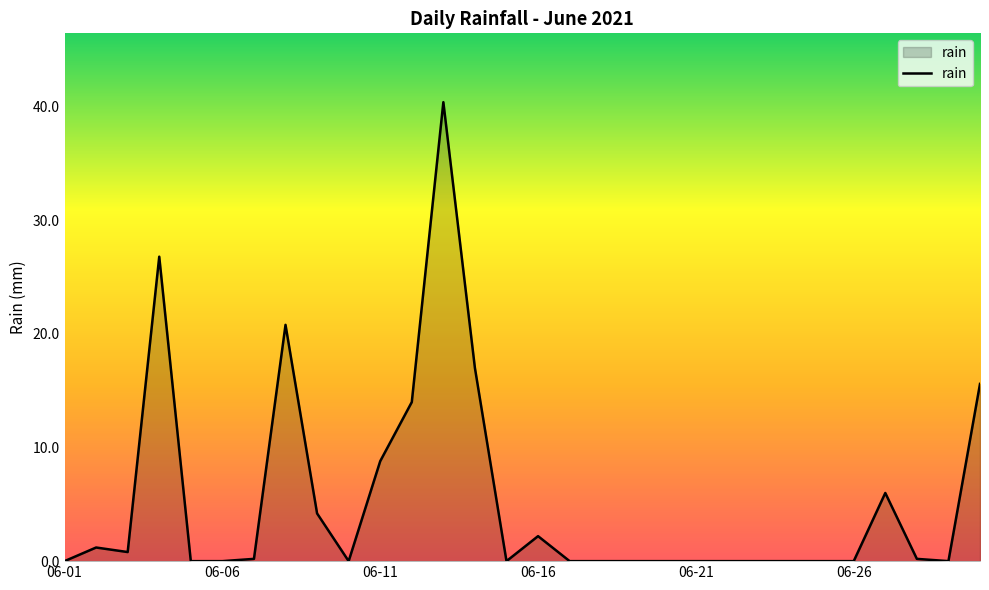

What is the maximum value shown in the chart?

40.4